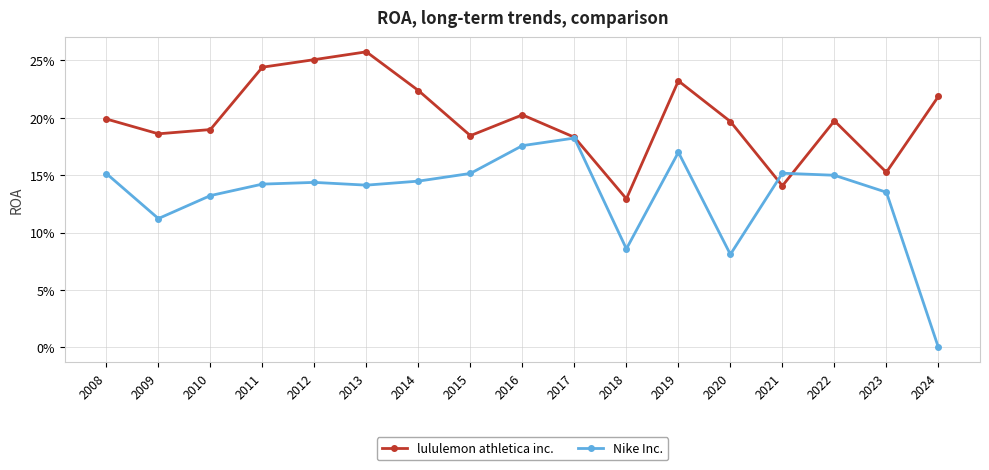

True or false: lululemon athletica inc. has more than 2 points higher than both neighbors.

True